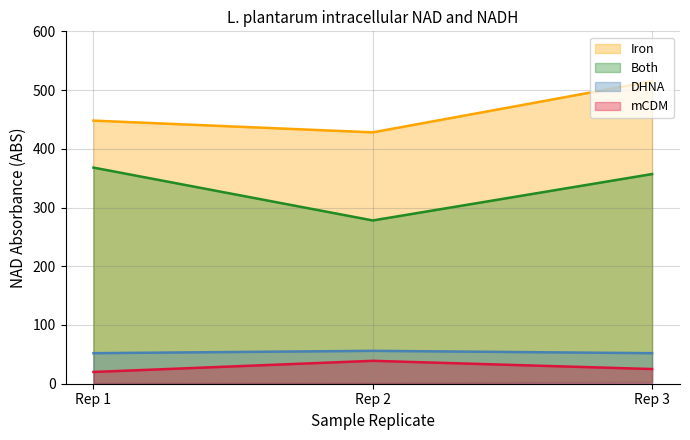

What is the maximum value for mCDM?

39